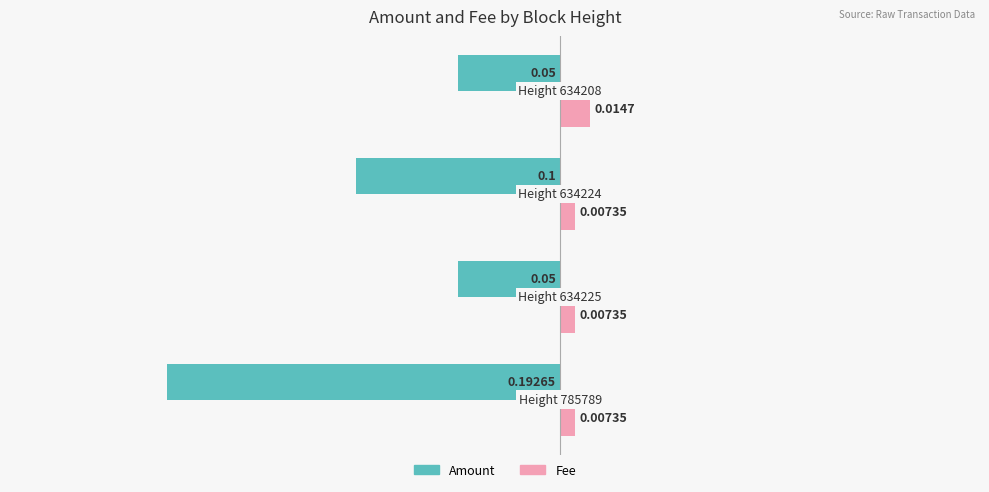

Which series has the largest range (max minus min)?

Amount